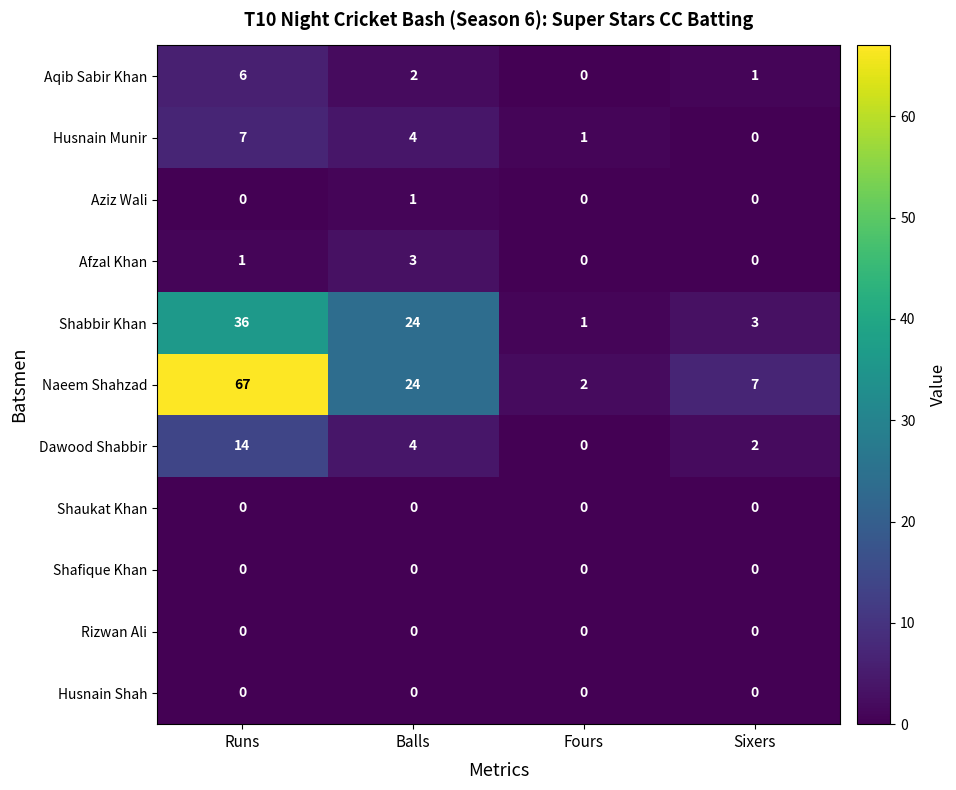

At which category is the sum across all series the highest?

Runs